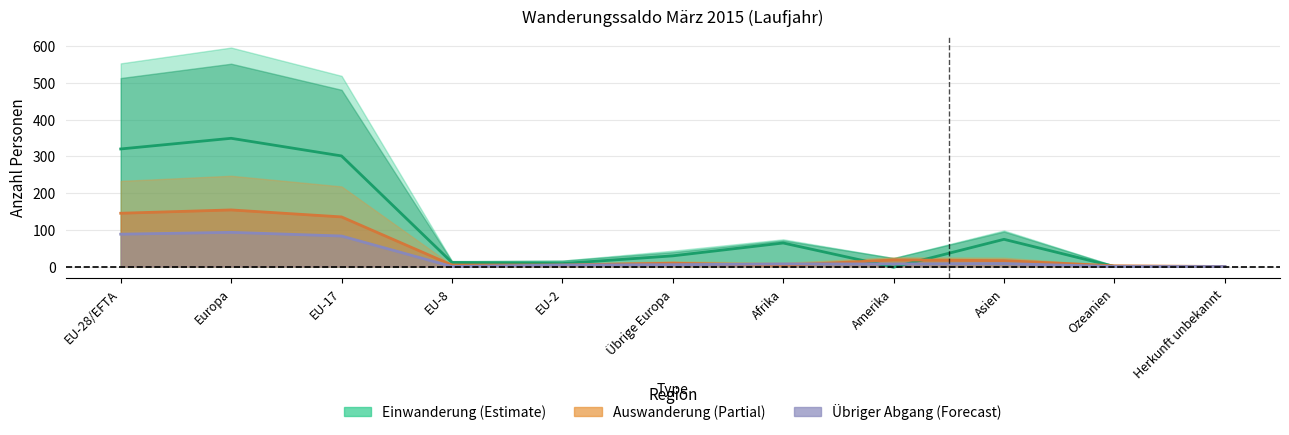

Does the chart have visible grid lines?

Yes